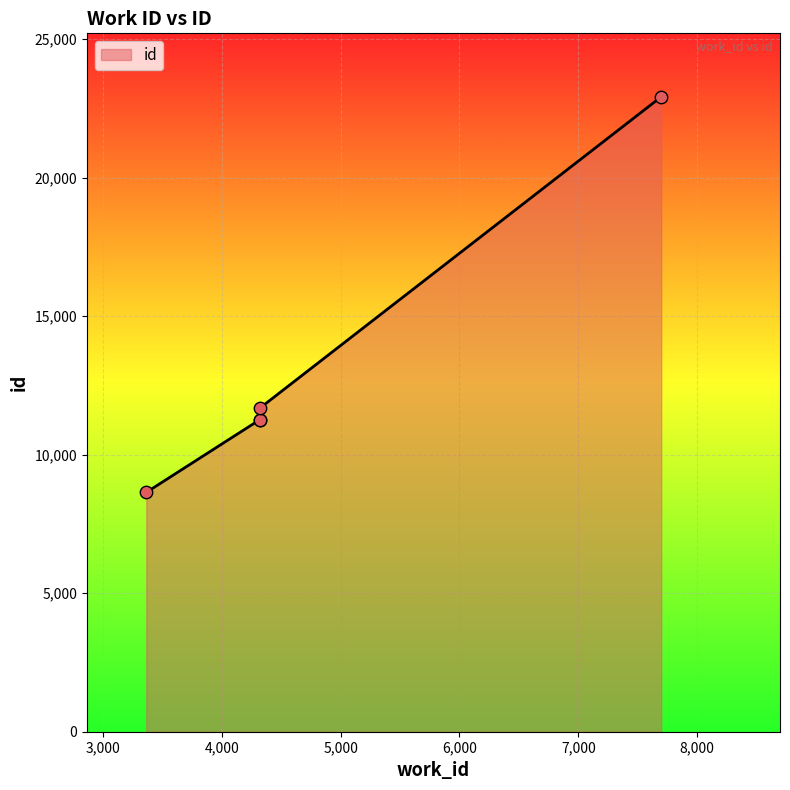

Which has a higher value, 3364 or 4318?

4318